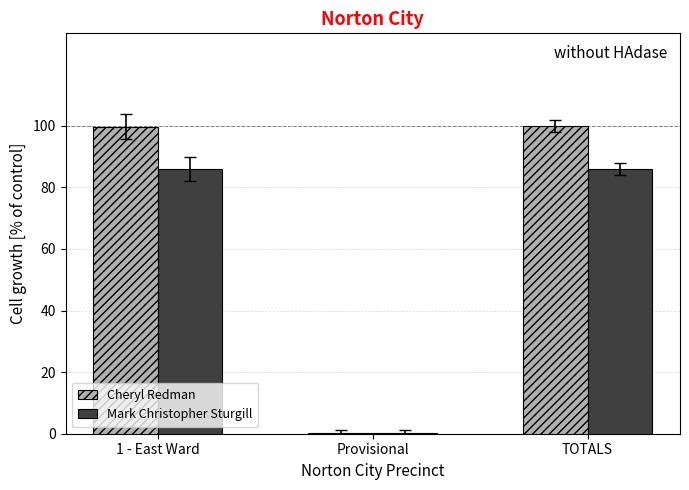

Which series has the widest spread of values?

Cheryl Redman